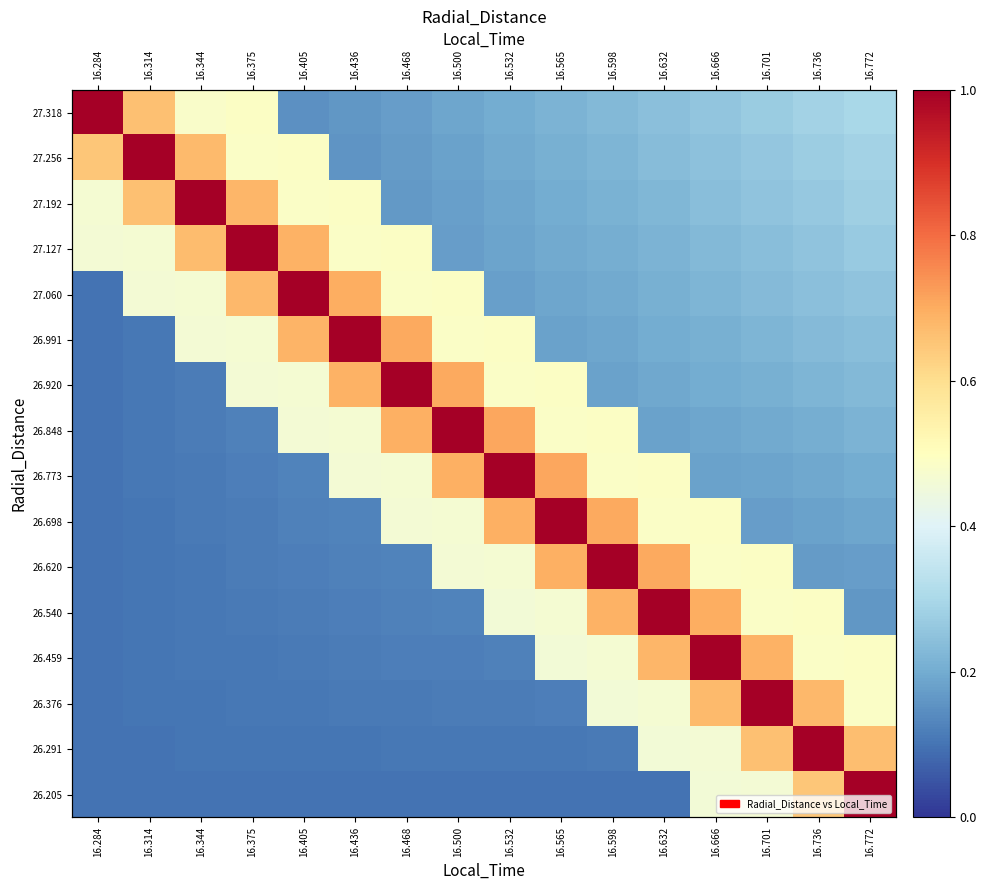

True or false: 26.848 has a value of 0.0 at 16.375.

False